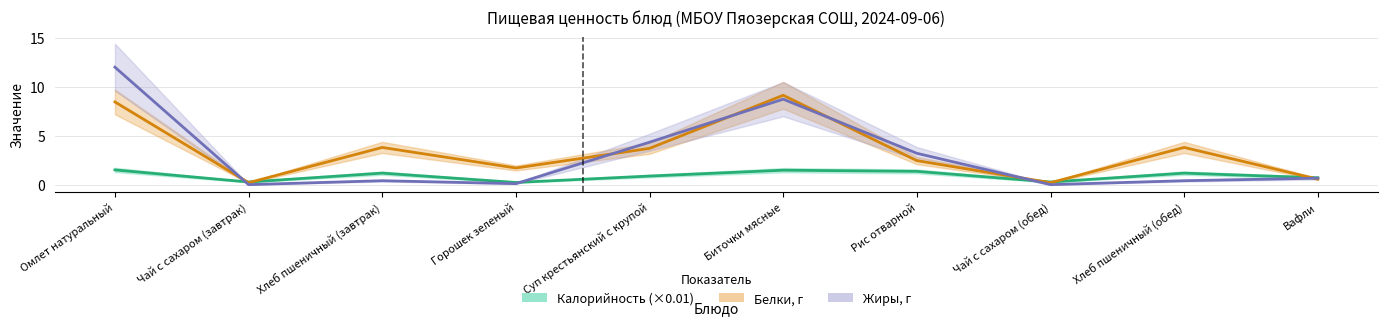

What are all the series names shown in the legend?

Калорийность (×0.01), Белки, г, Жиры, г